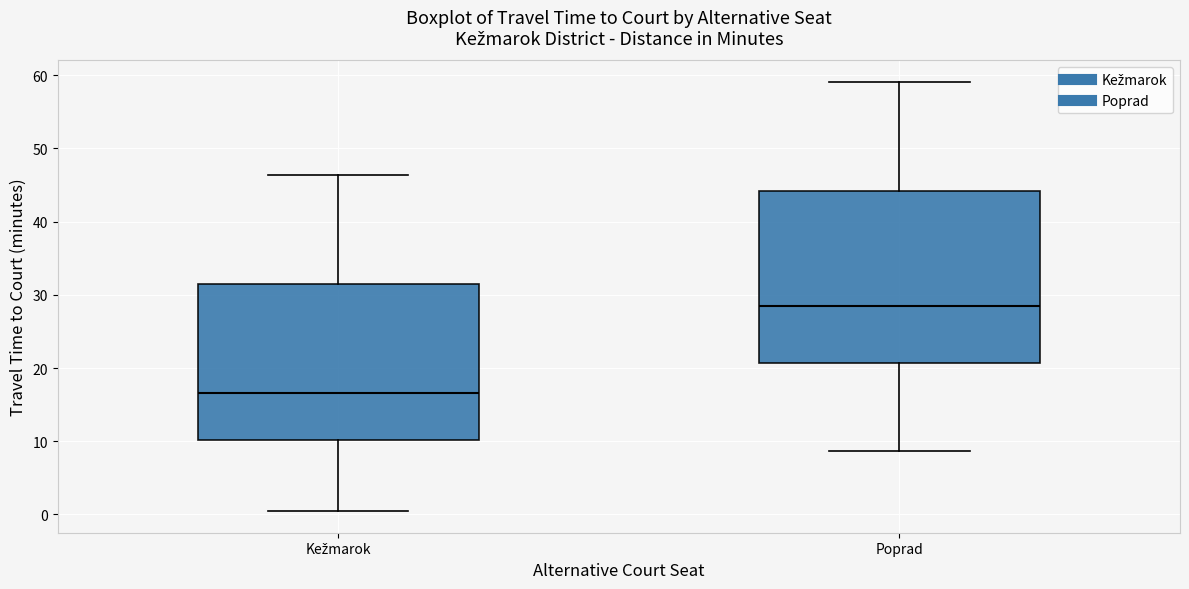

Where is the upper edge of the box for Poprad on the y-axis? The values are not printed on the chart, so give them approximately, as read against the axis.

44